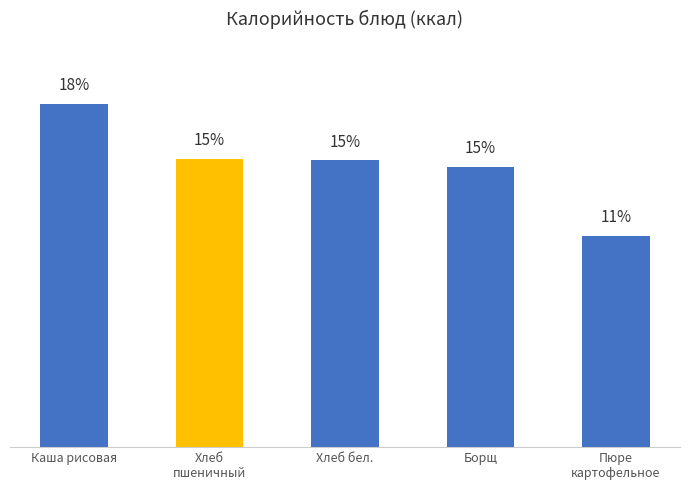

Between Борщ and Каша рисовая, which is larger?

Каша рисовая